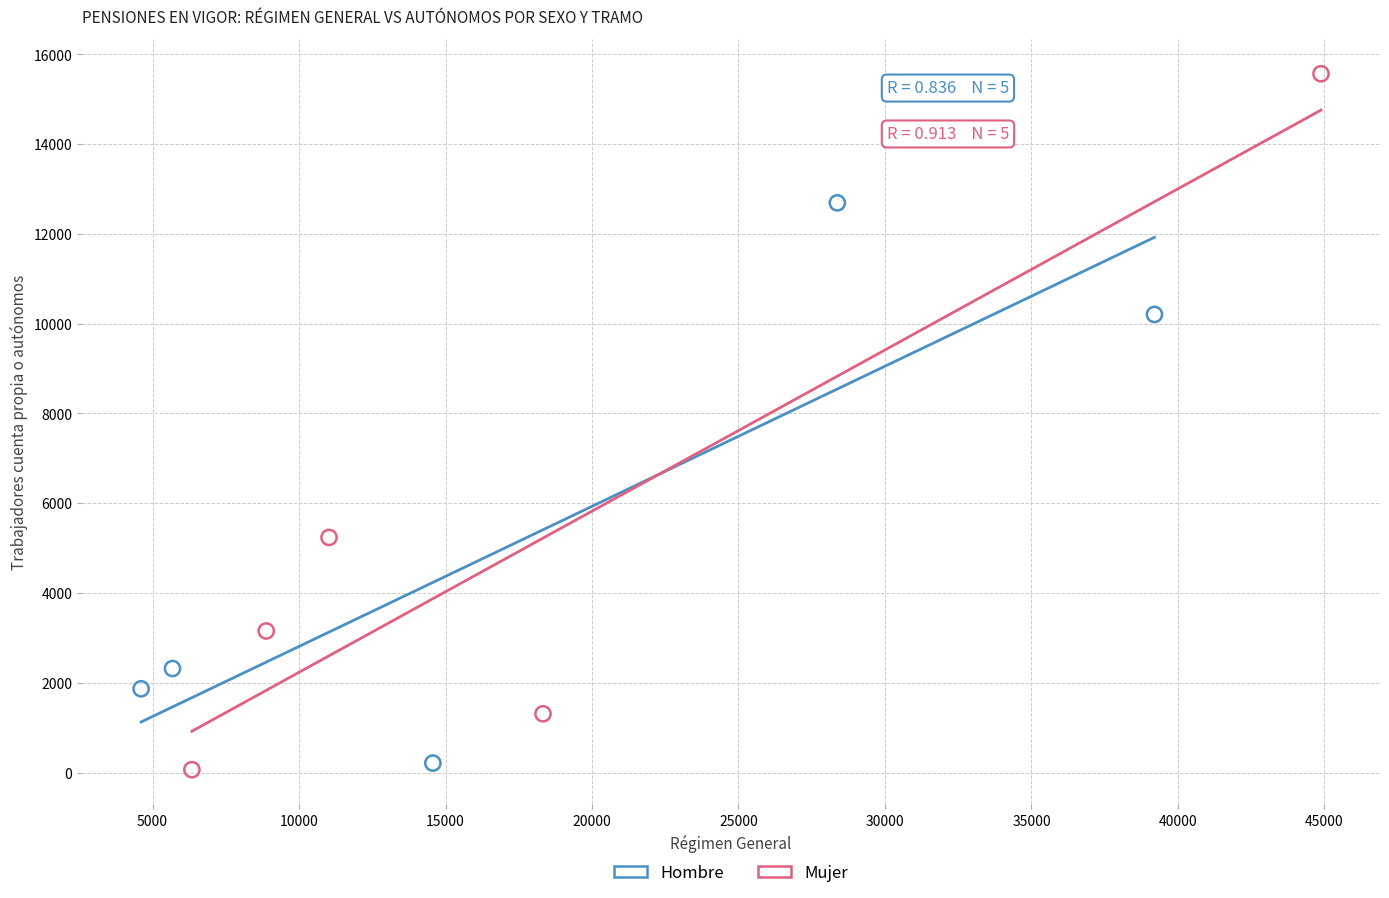

Which series contains the lowest Y value?

Mujer